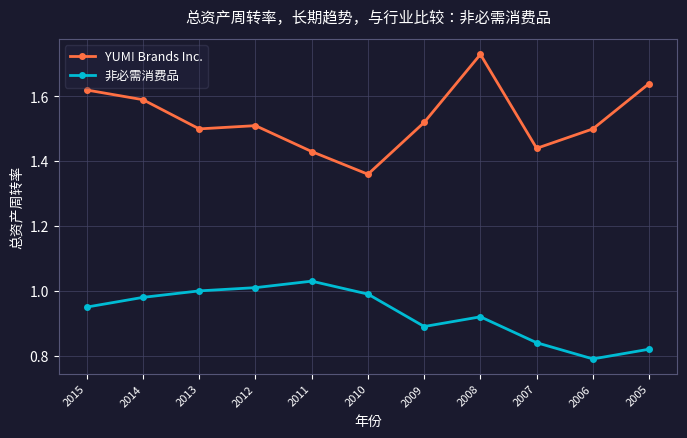

What is the sum of all YUM! Brands Inc. values?

16.8